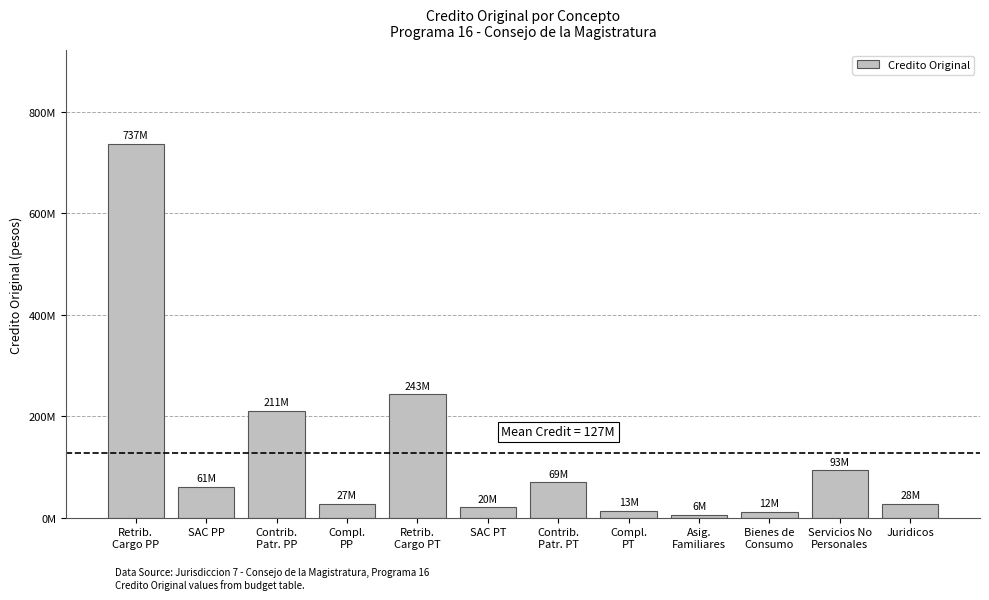

What is the sum of the values at Asig.
Familiares and Servicios No
Personales?

99213666